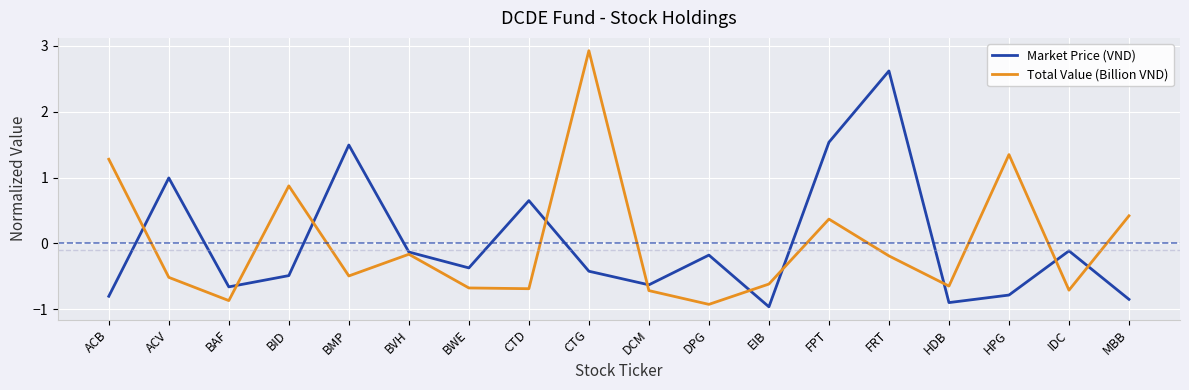

How many values in the Market Price (VND) series exceed 0?

5